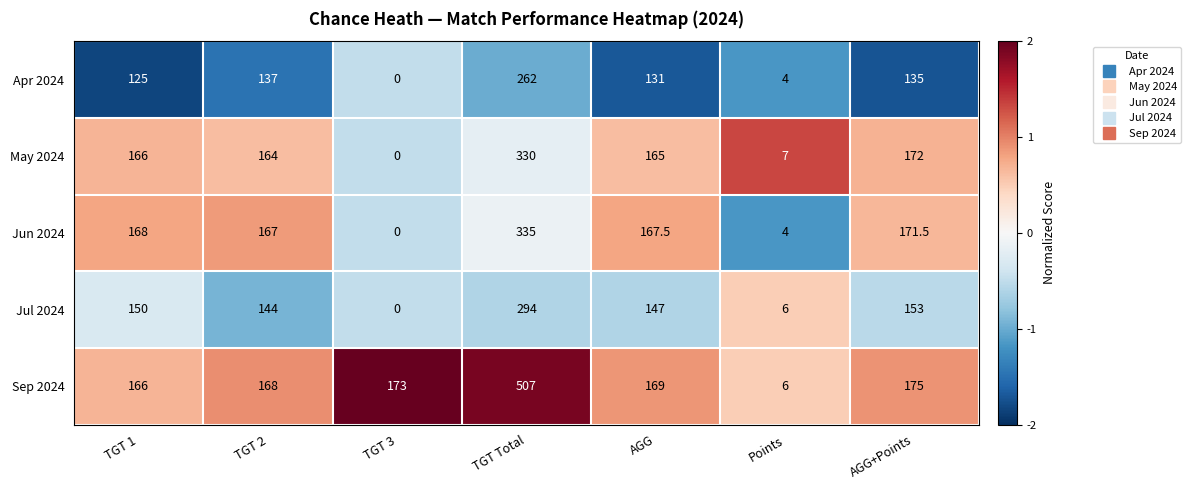

At how many categories does at least one series exceed 1?

7